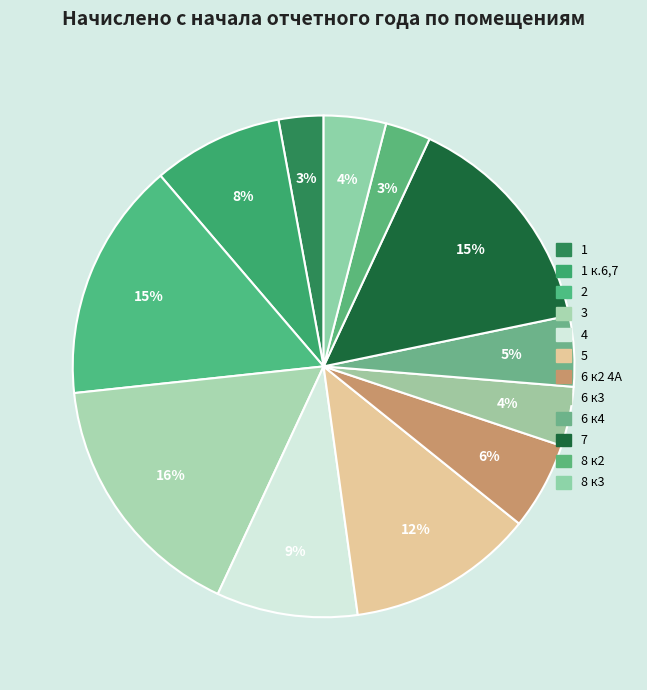

Does 6 к2 4А represent more than half of the total?

No